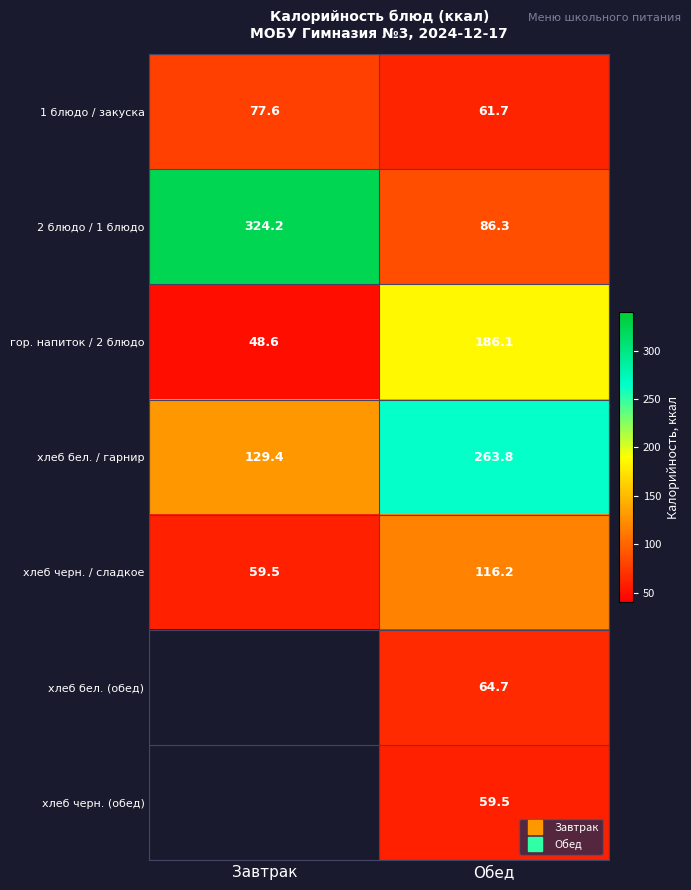

How many series are shown in this chart?

7